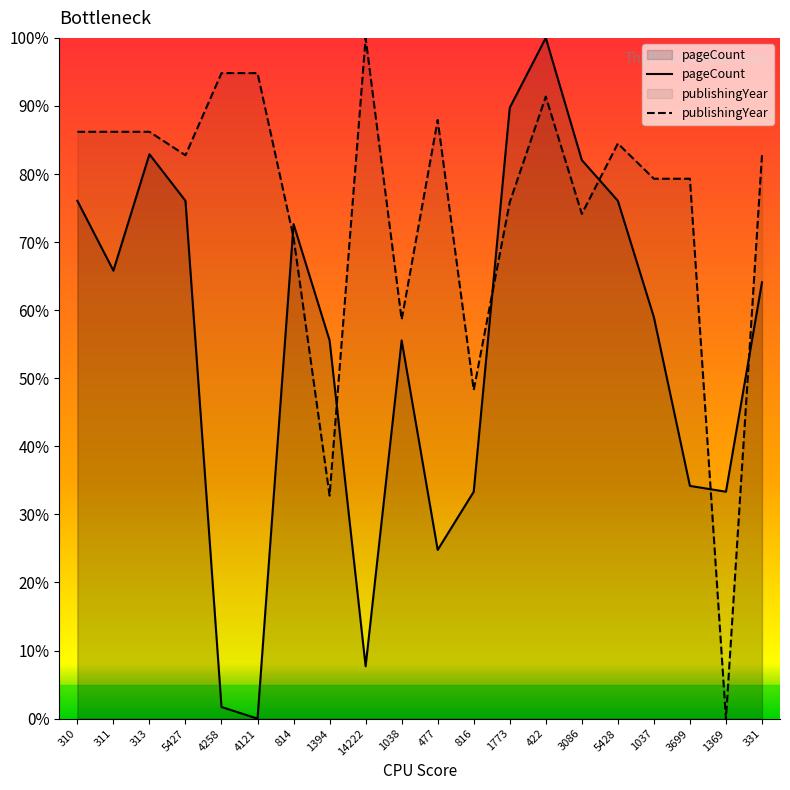

Which series changed the most between 310 and 814?

publishingYear